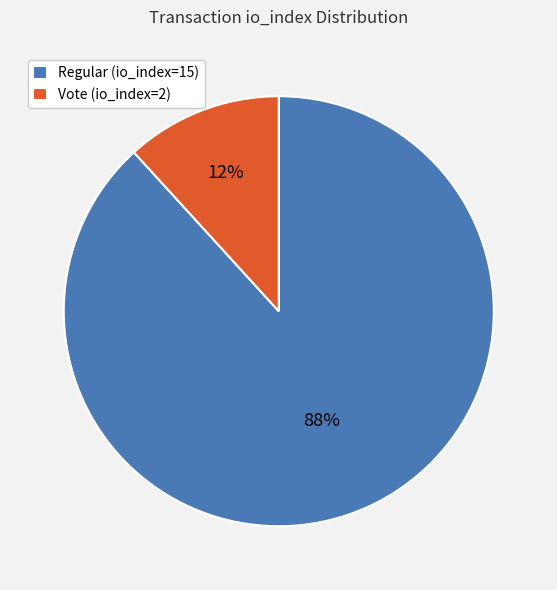

Combined, do Regular (io_index=15) and Vote (io_index=2) account for over 50%?

Yes